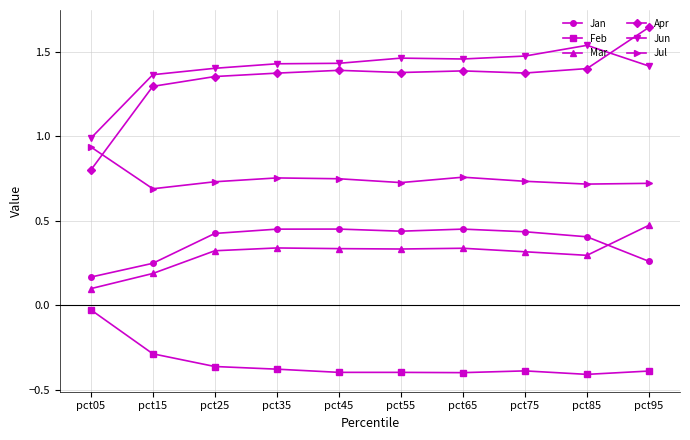

True or false: Jun has more than 0 points higher than both neighbors.

True